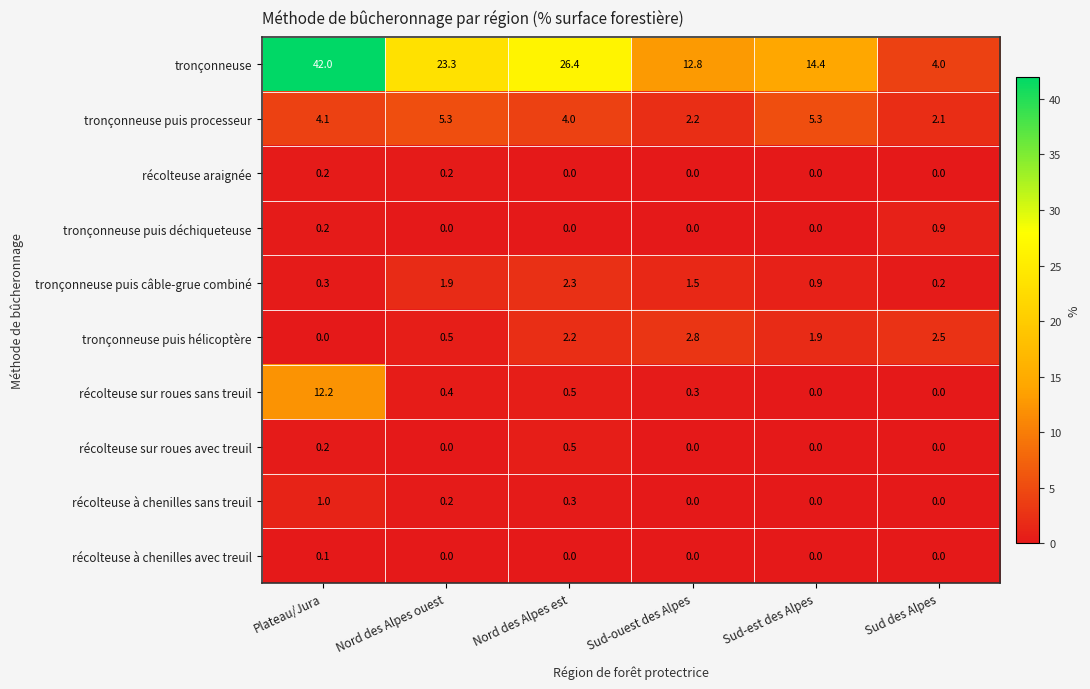

The tronçonneuse series shows 23.3 at Nord des Alpes ouest. True or false?

True